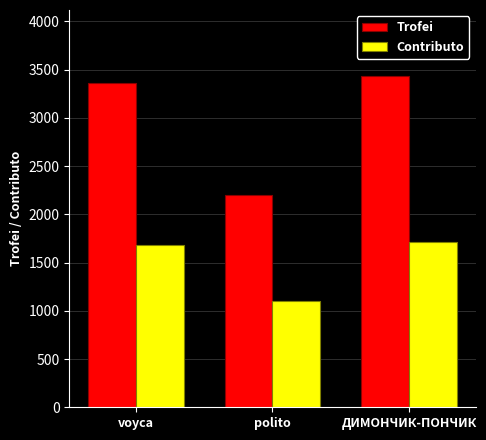

Where is Trofei nearest to the value 2816?

voyca